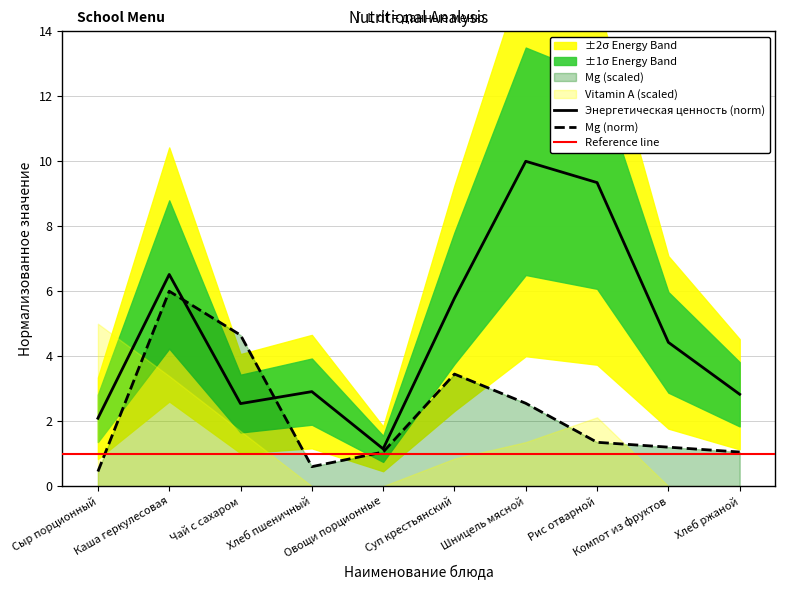

Does the chart have visible grid lines?

Yes